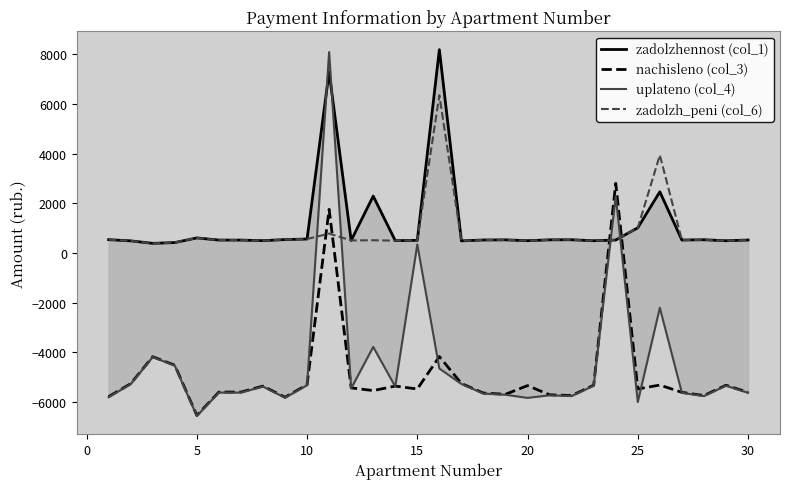

List the series in order of their peak value, highest first.

zadolzhennost (col_1), uplateno (col_4), zadolzh_peni (col_6), nachisleno (col_3)